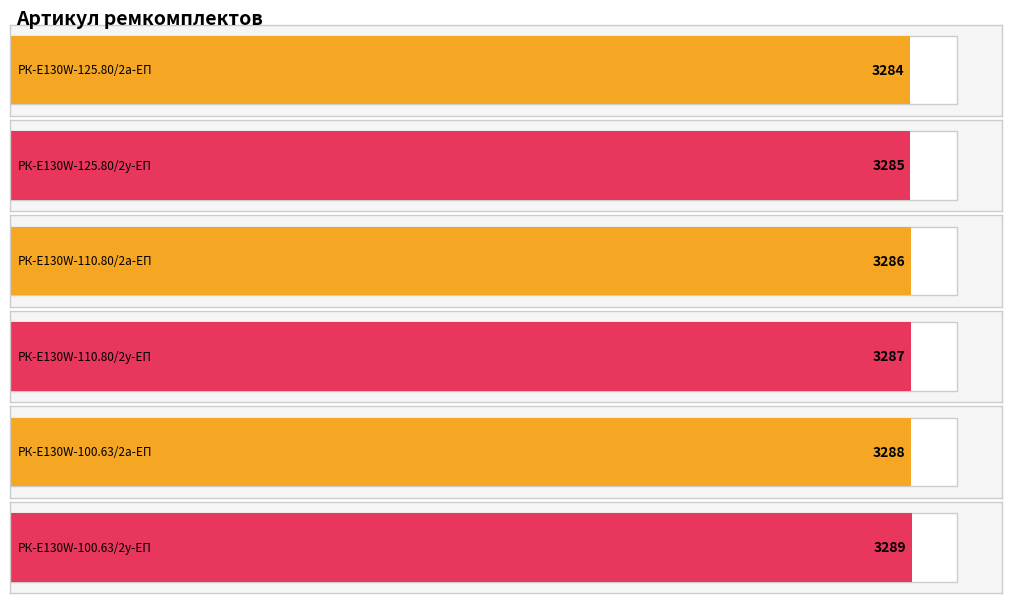

What is the label of the 2nd bar from the left?

РК-E130W-125.80/2у-ЕП